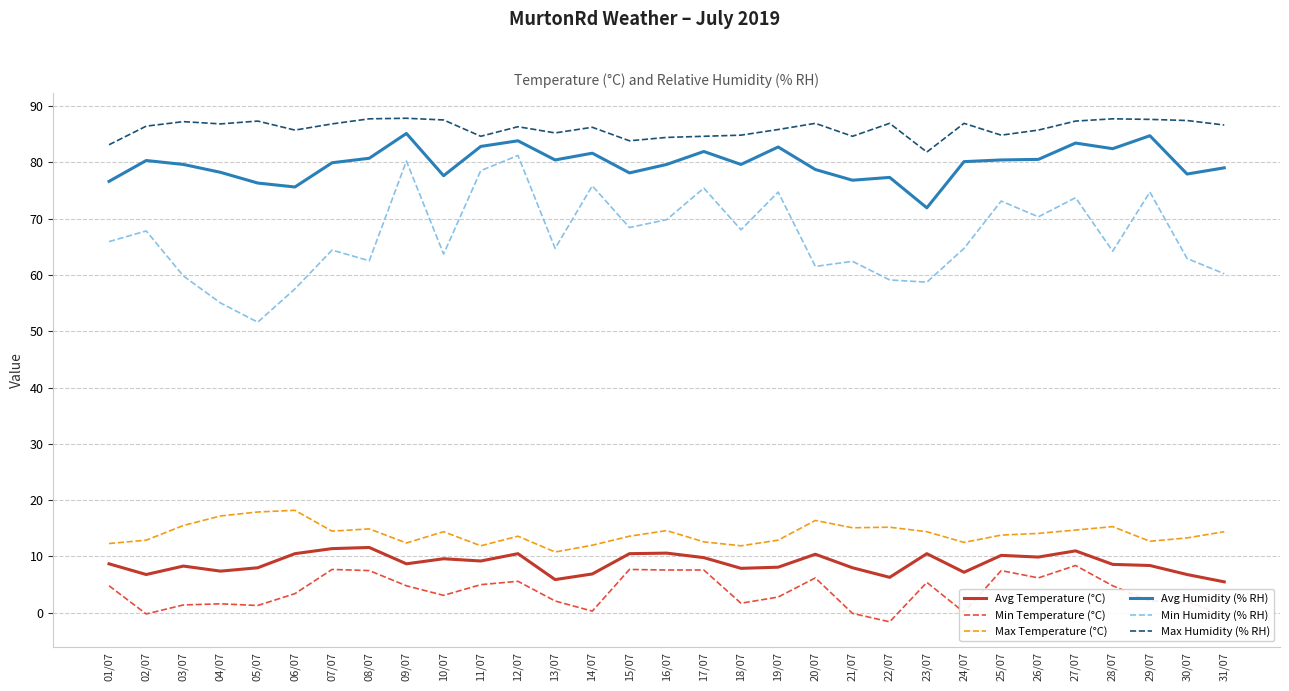

How many lines are shown in the chart?

6